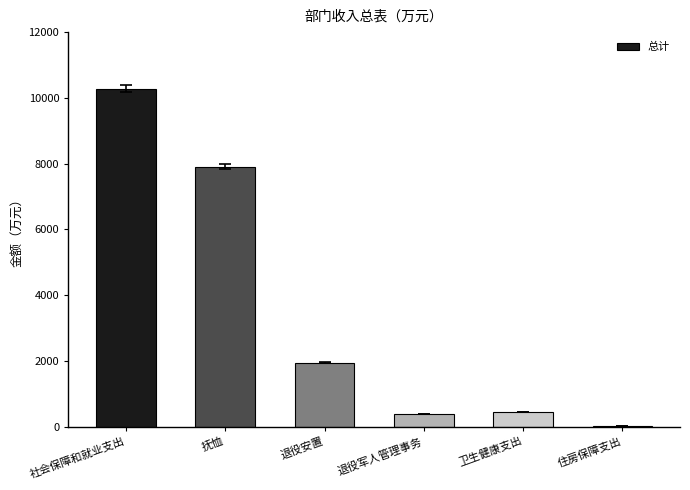

What is the sum of all values?

20989.4